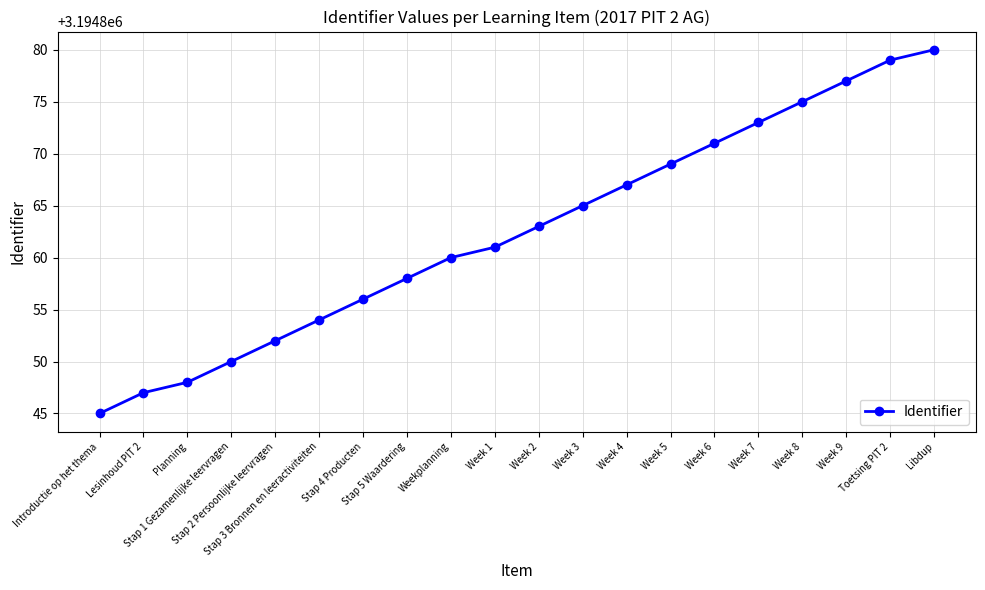

What is the label of the 6th point from the right?

Week 6